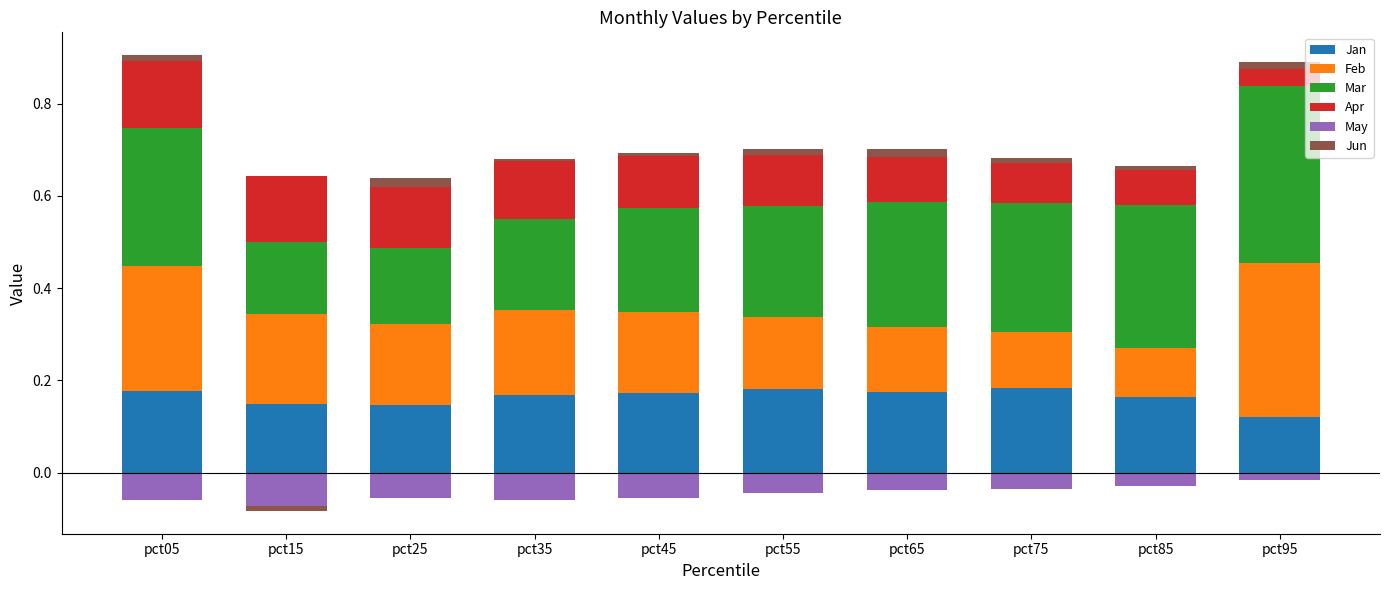

Rank the series by their maximum value, from lowest to highest.

May, Jun, Apr, Jan, Feb, Mar